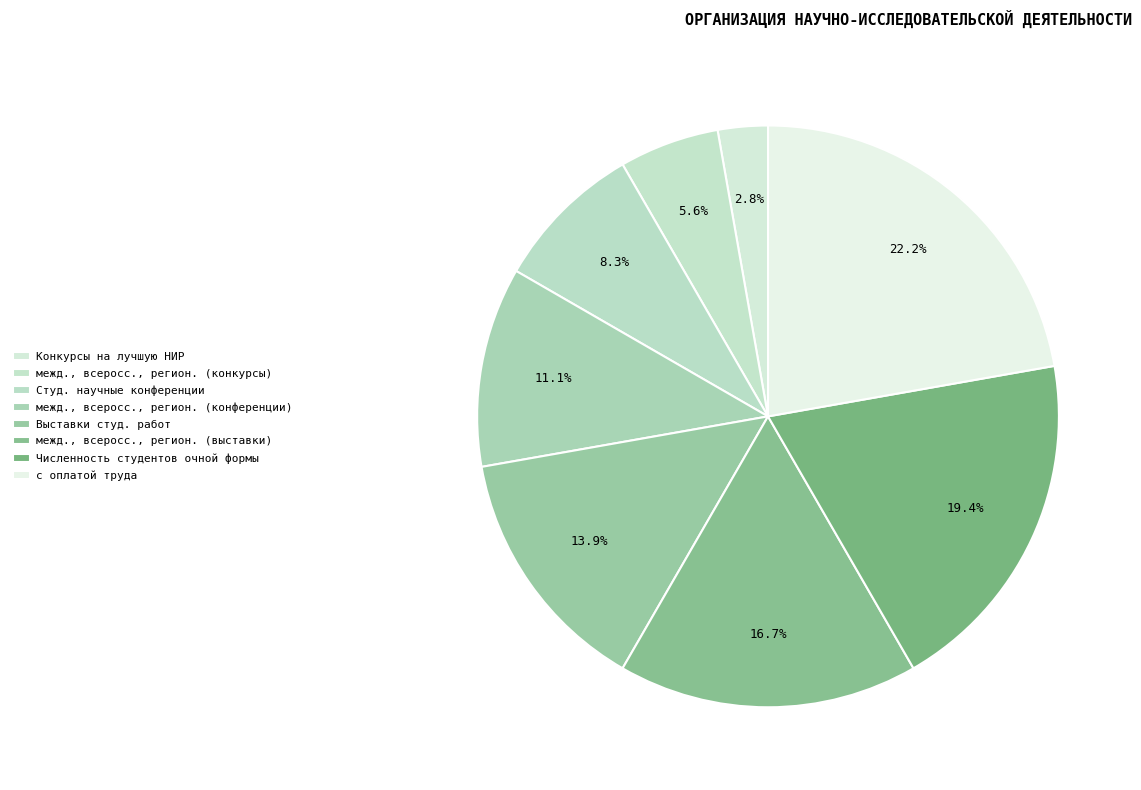

Count the number of slices in the pie.

8